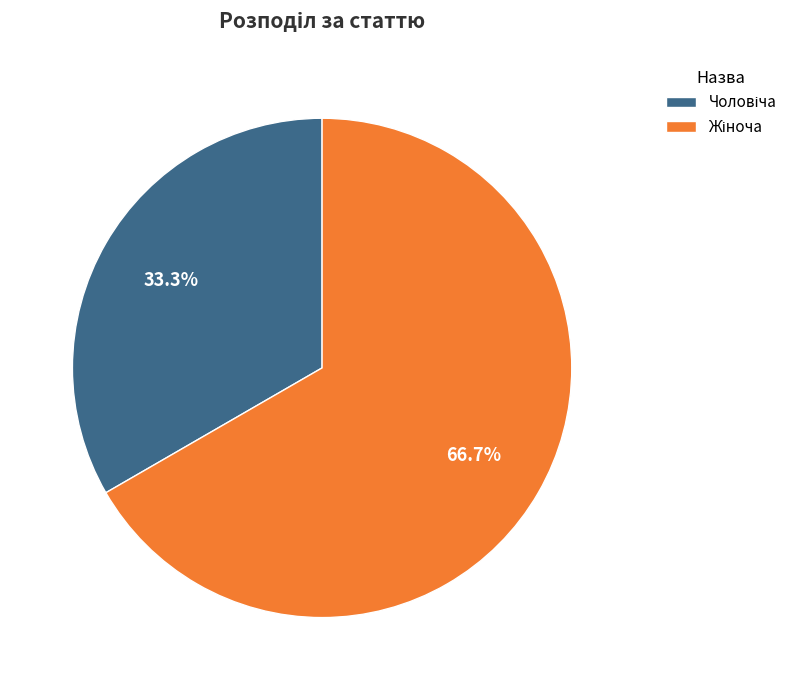

Is there a majority slice in this chart?

Yes